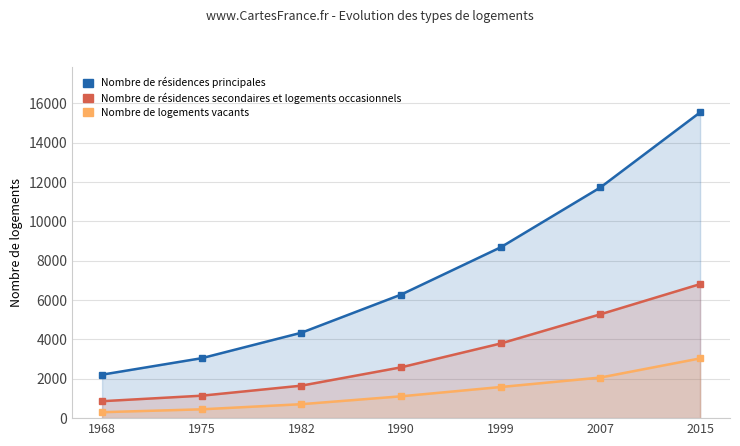

True or false: Nombre de résidences secondaires et logements occasionnels has more than 0 points higher than both neighbors.

False